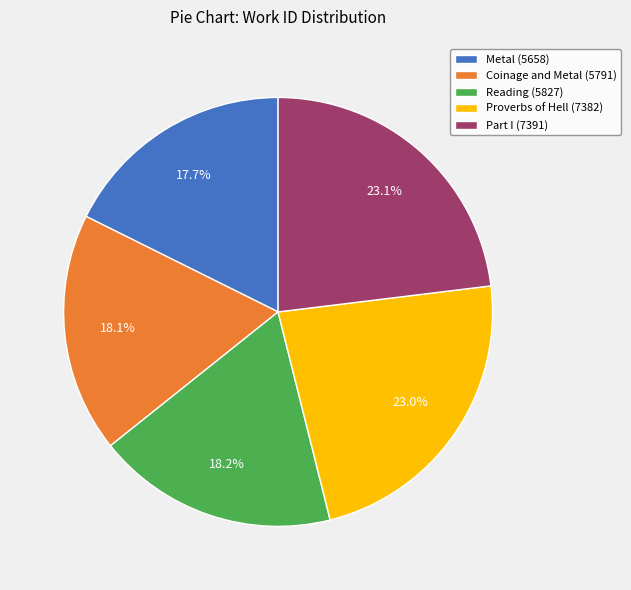

What is the ratio of the value at Reading (5827) to the value at Metal (5658)?

1.0